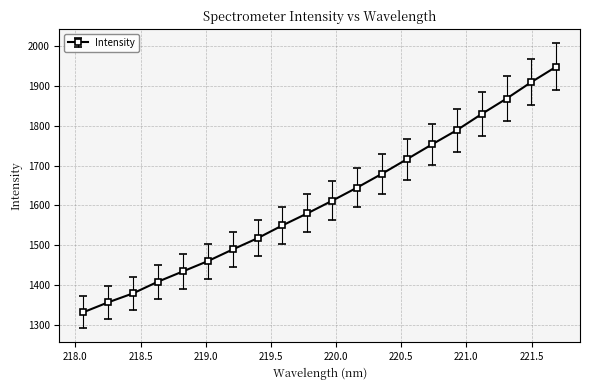

True or false: the data has more than 0 interior local peaks.

False